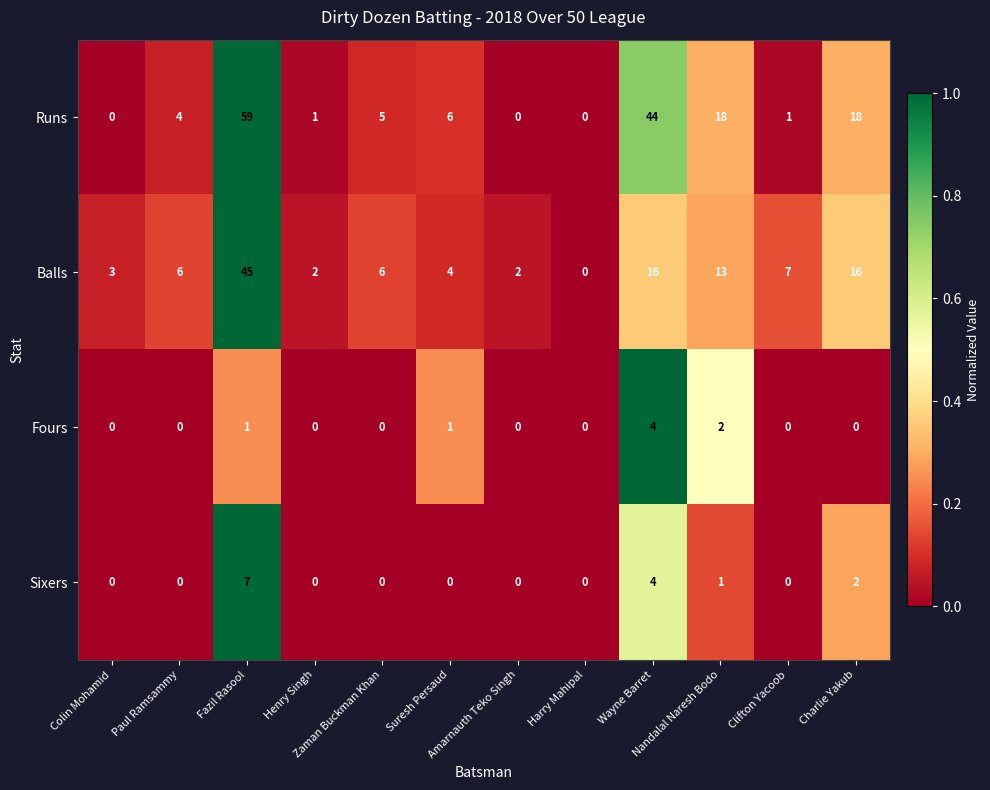

Which series has the widest spread of values?

Runs